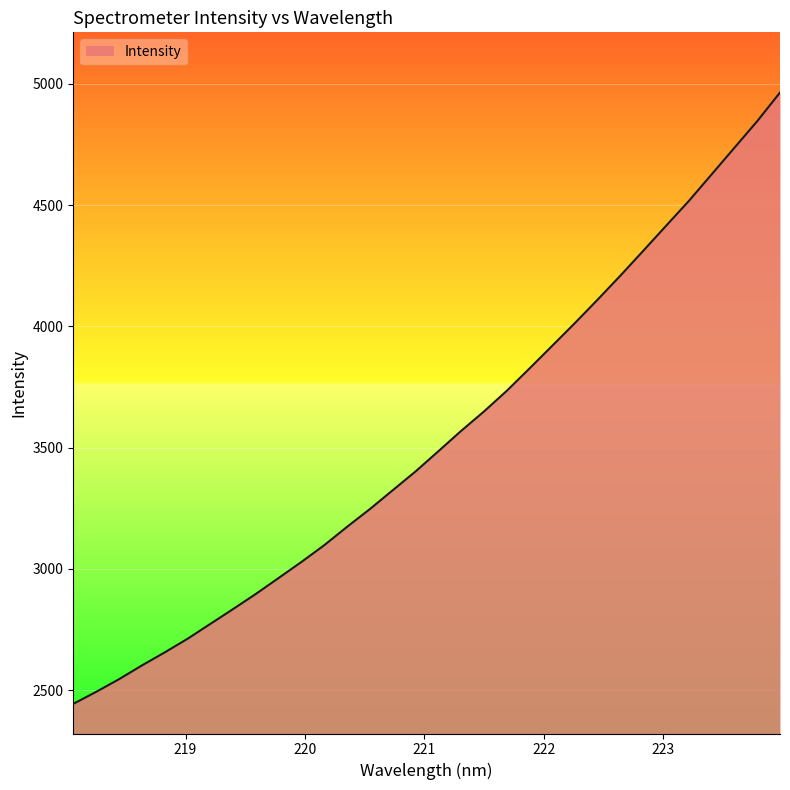

What is the smallest value displayed?

2443.9